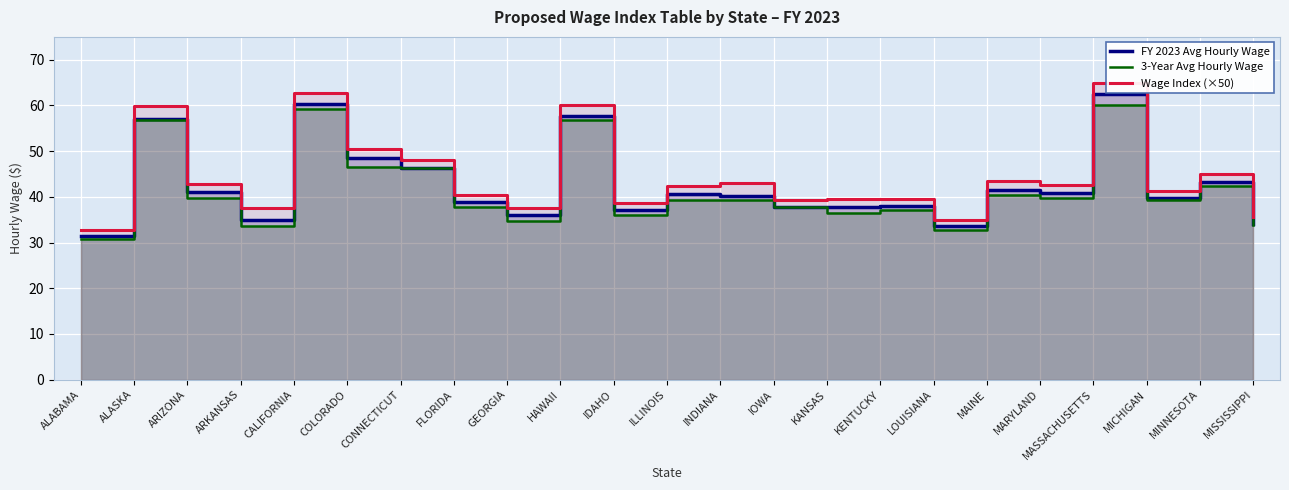

Which category has the highest value in the 3-Year Avg Hourly Wage series?

MASSACHUSETTS